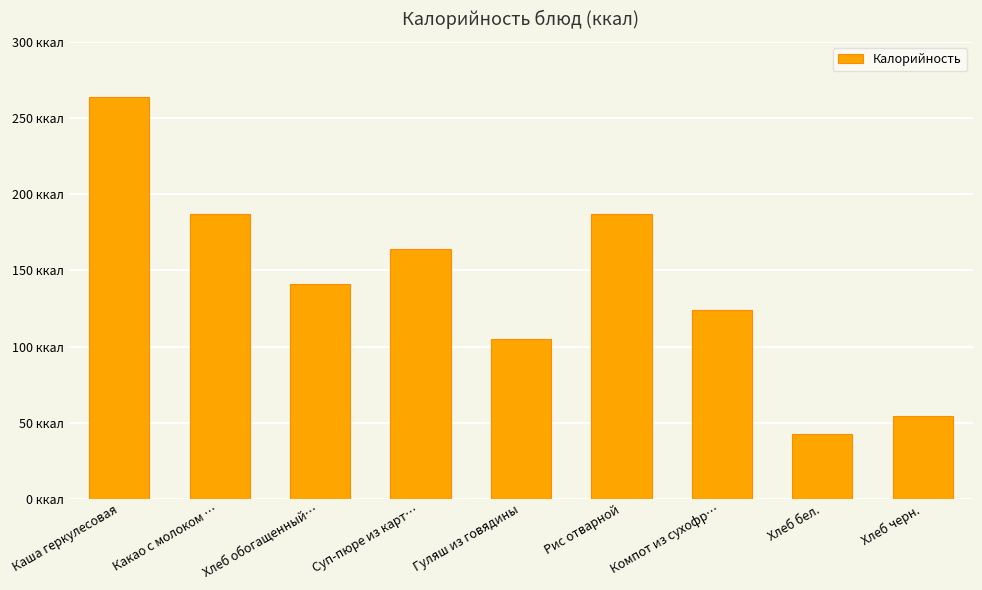

Which label corresponds to the largest value in the chart?

Каша геркулесовая